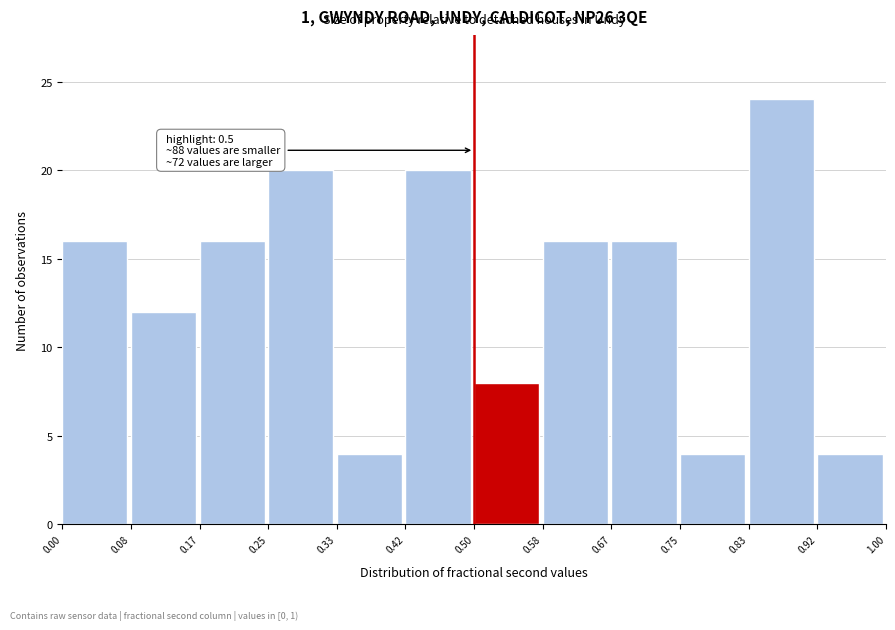

Which range on the x-axis has the tallest bar?

0.83 to 0.92